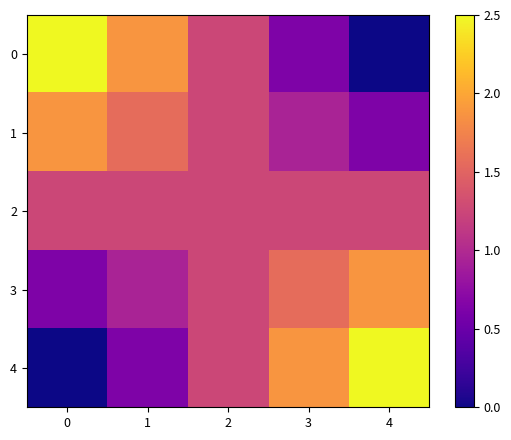

Reading left to right, extract all data points from this chart.

0: 0=2.5	1=1.9	2=1.2	3=0.6	4=0.0
1: 0=1.9	1=1.6	2=1.2	3=0.9	4=0.6
2: 0=1.2	1=1.2	2=1.2	3=1.2	4=1.2
3: 0=0.6	1=0.9	2=1.2	3=1.6	4=1.9
4: 0=0.0	1=0.6	2=1.2	3=1.9	4=2.5